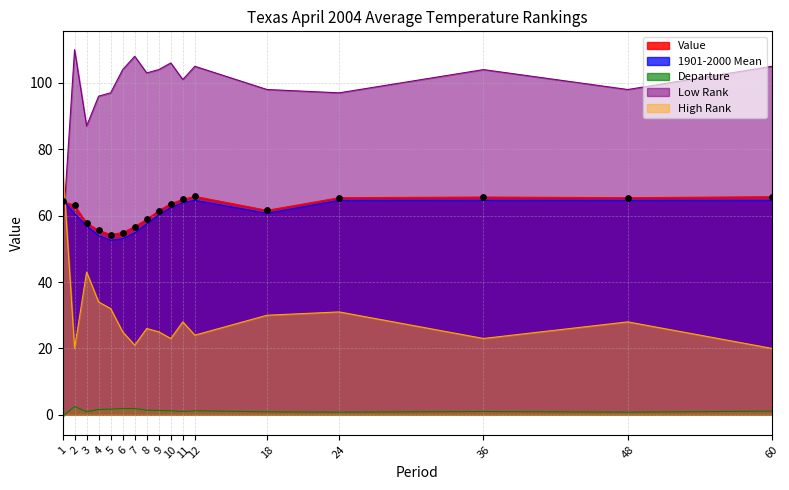

Which series contains the lowest Y value?

Departure